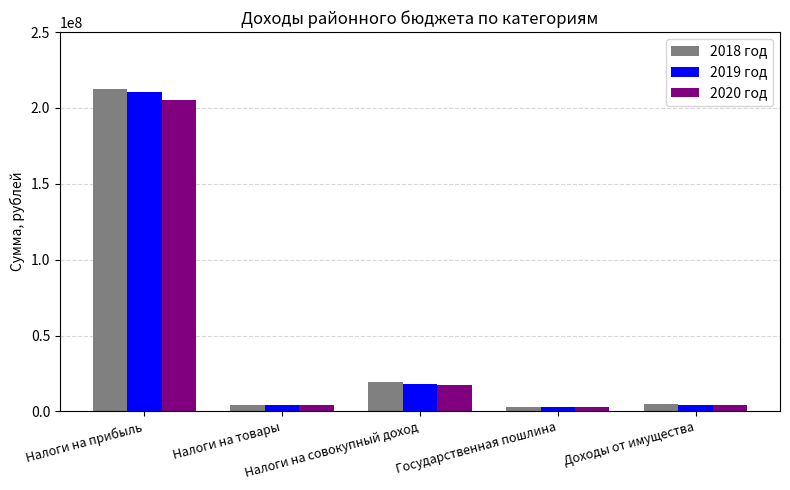

Where does the 2019 год series first go above 4364680?

Налоги на прибыль